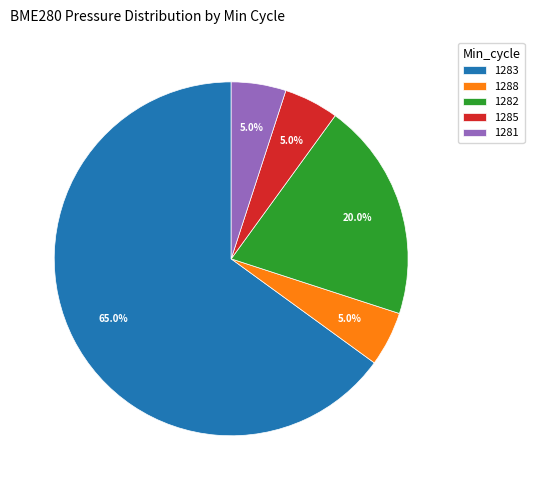

Do 1282 and 1281 together represent more than half of the pie?

No